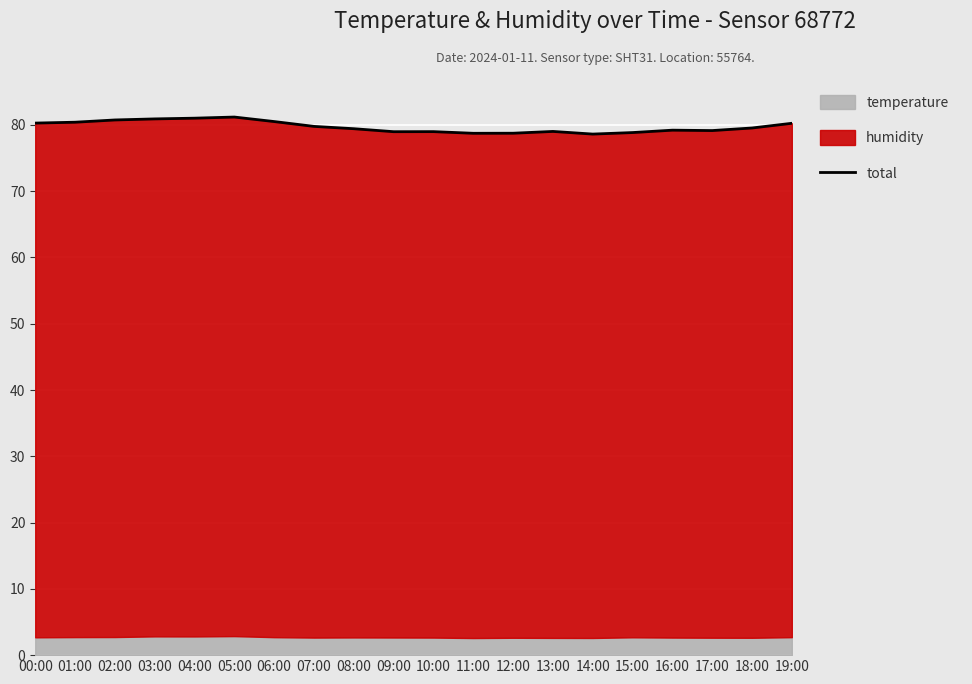

Where is the first local maximum?

05:00